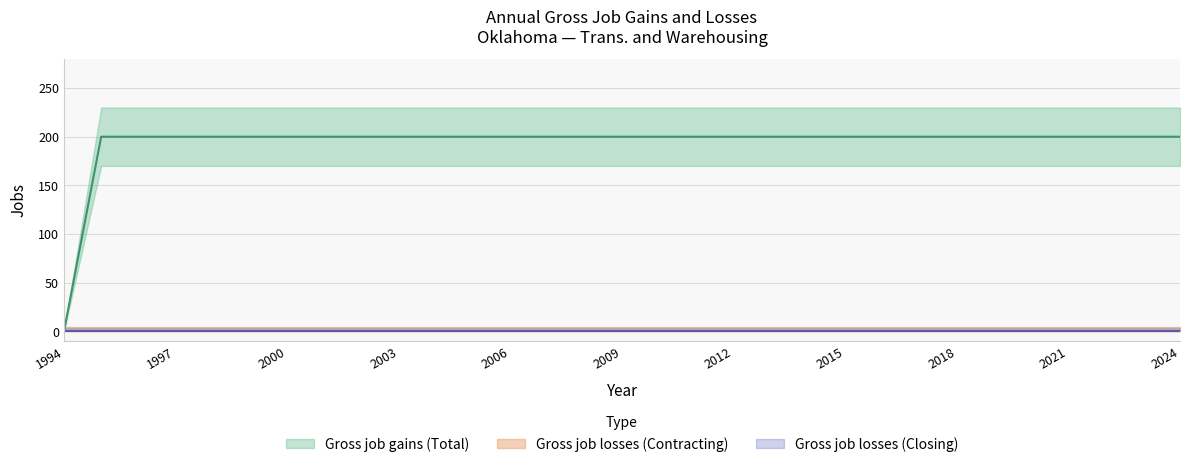

How many lines are shown in the chart?

3